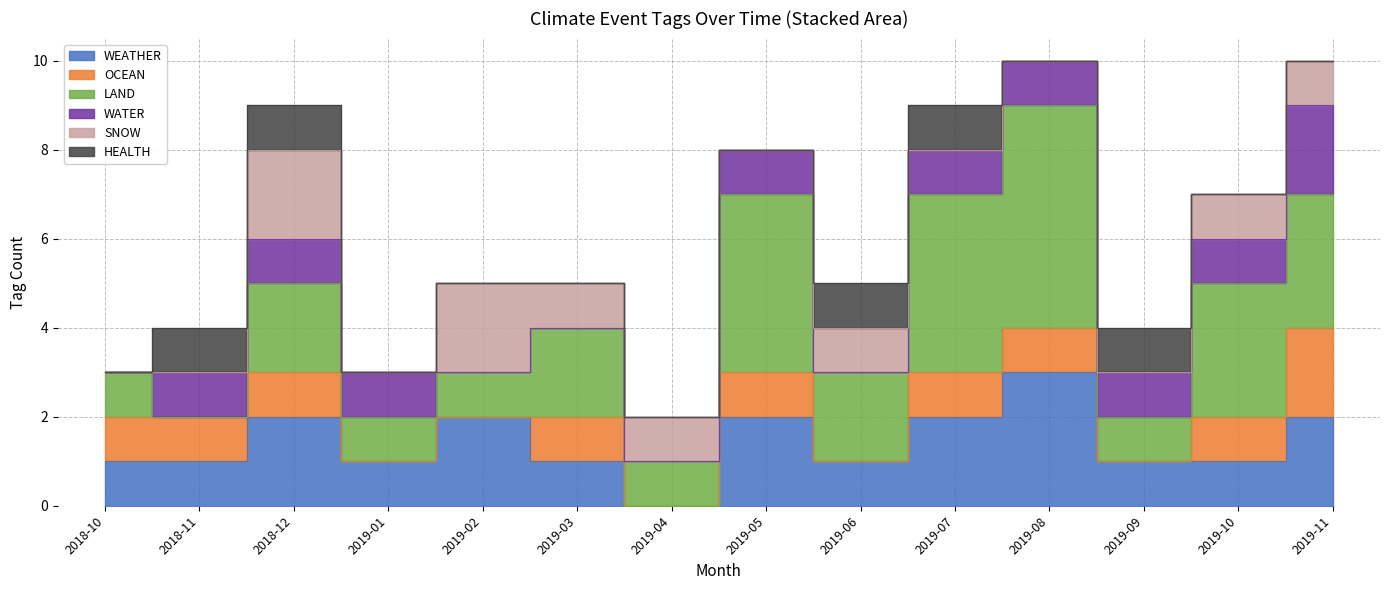

Which category has the lowest value in the HEALTH series?

2019-01